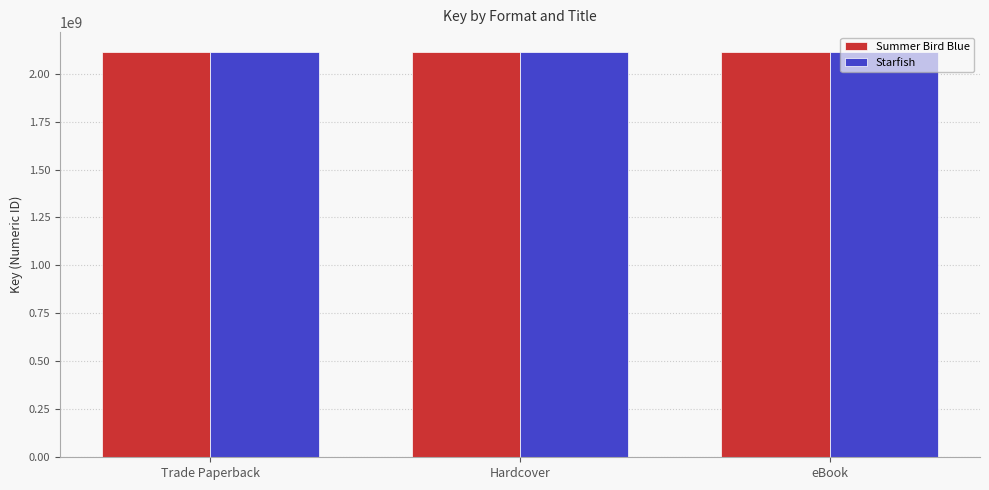

What is the total value across all series at eBook?

4221422680